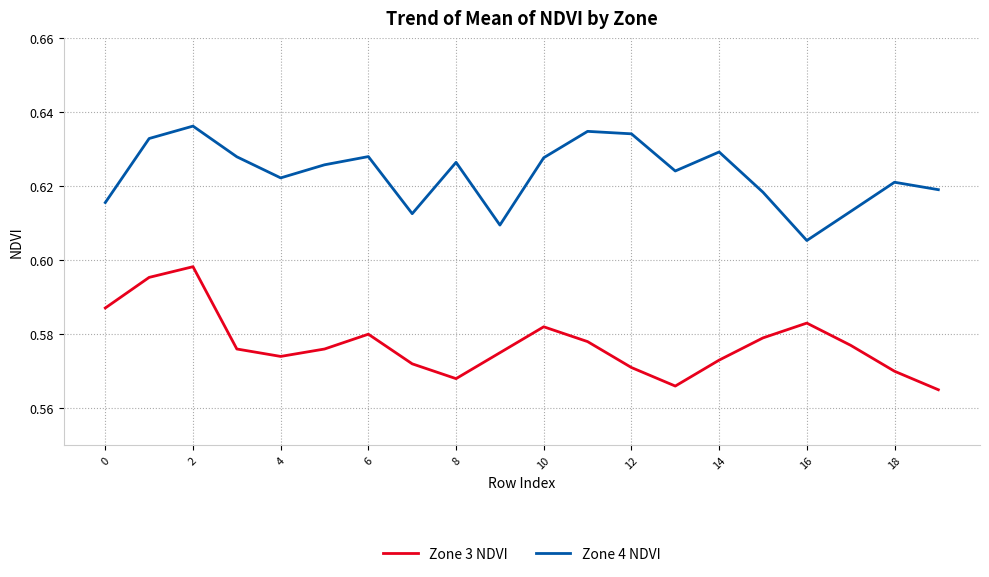

True or false: Zone 4 NDVI and Zone 3 NDVI cross at least once.

False